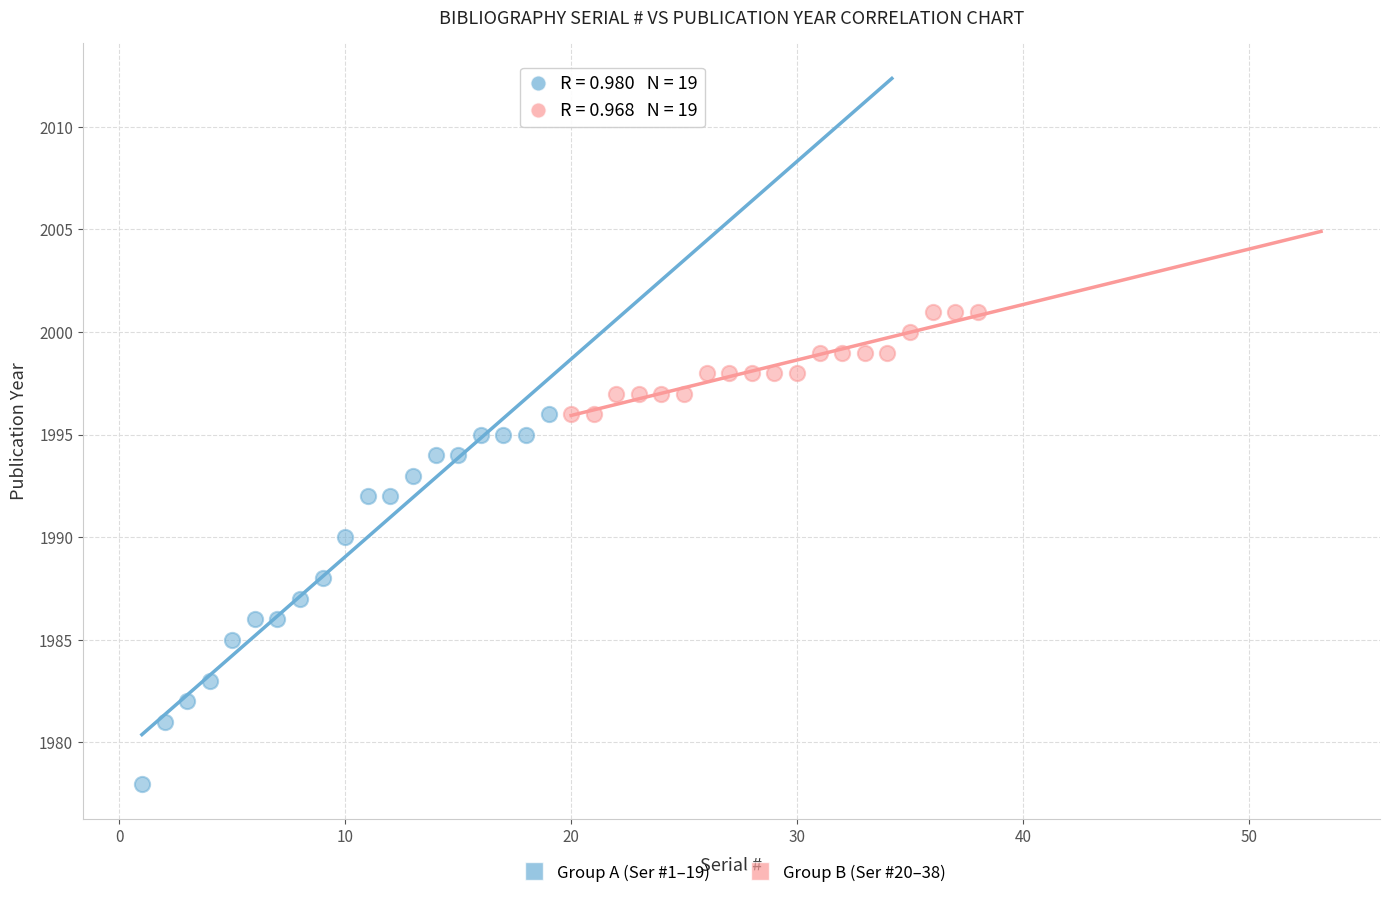

Which series has the largest Y range (max minus min)?

Group A (Ser #1–19)